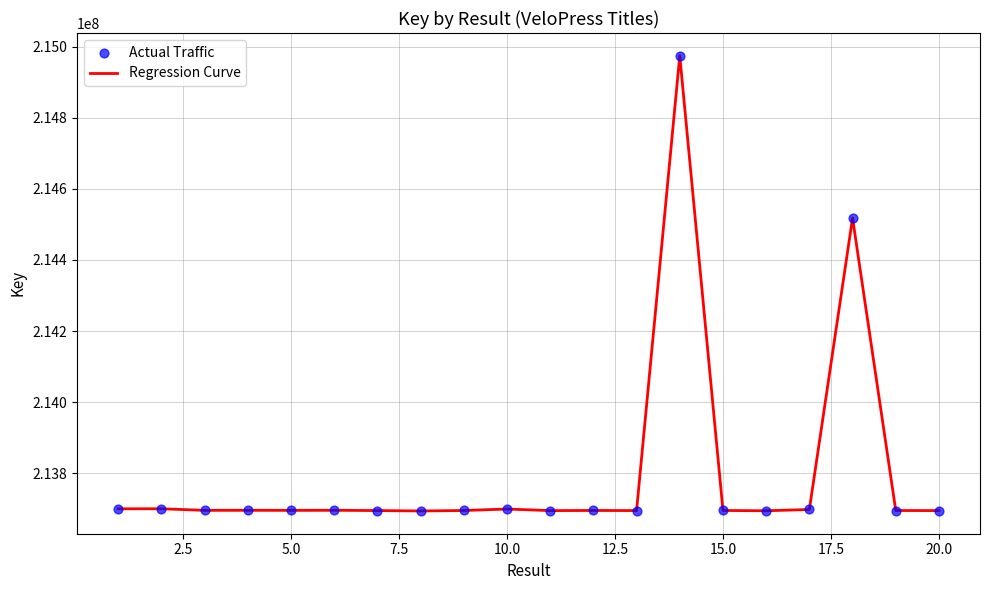

What is the maximum value shown in the chart?

214974916